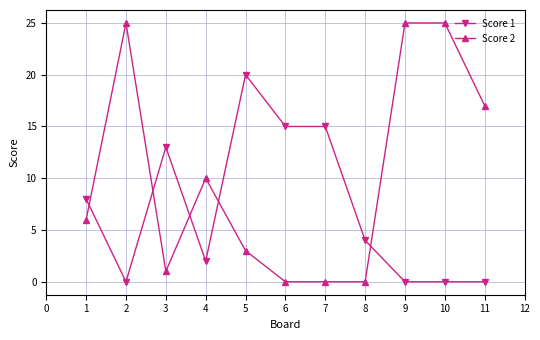

The value of Score 2 at 7 is 40. True or false?

False